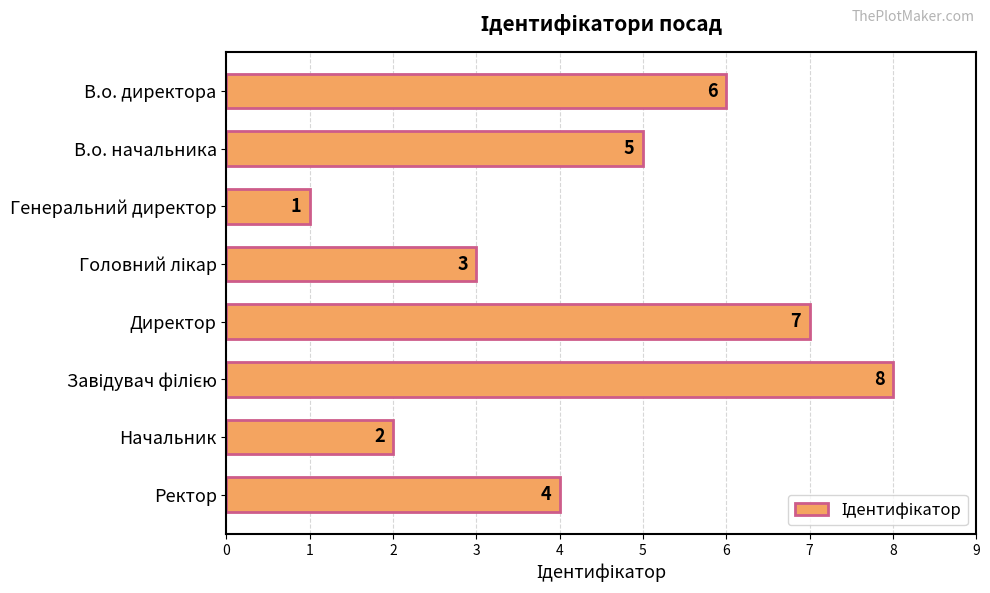

The chart shows a value of 7 at Директор. True or false?

True